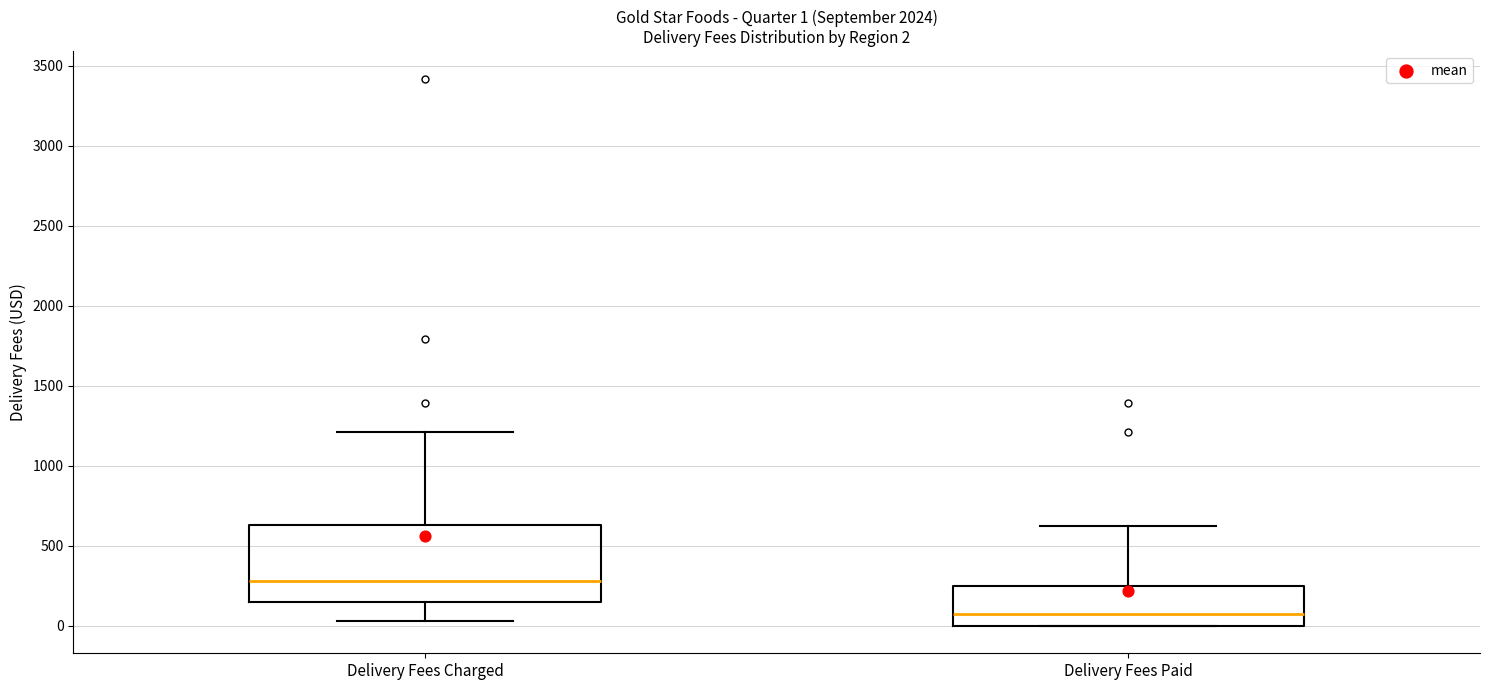

Which box has the lowest median line?

Delivery Fees Paid